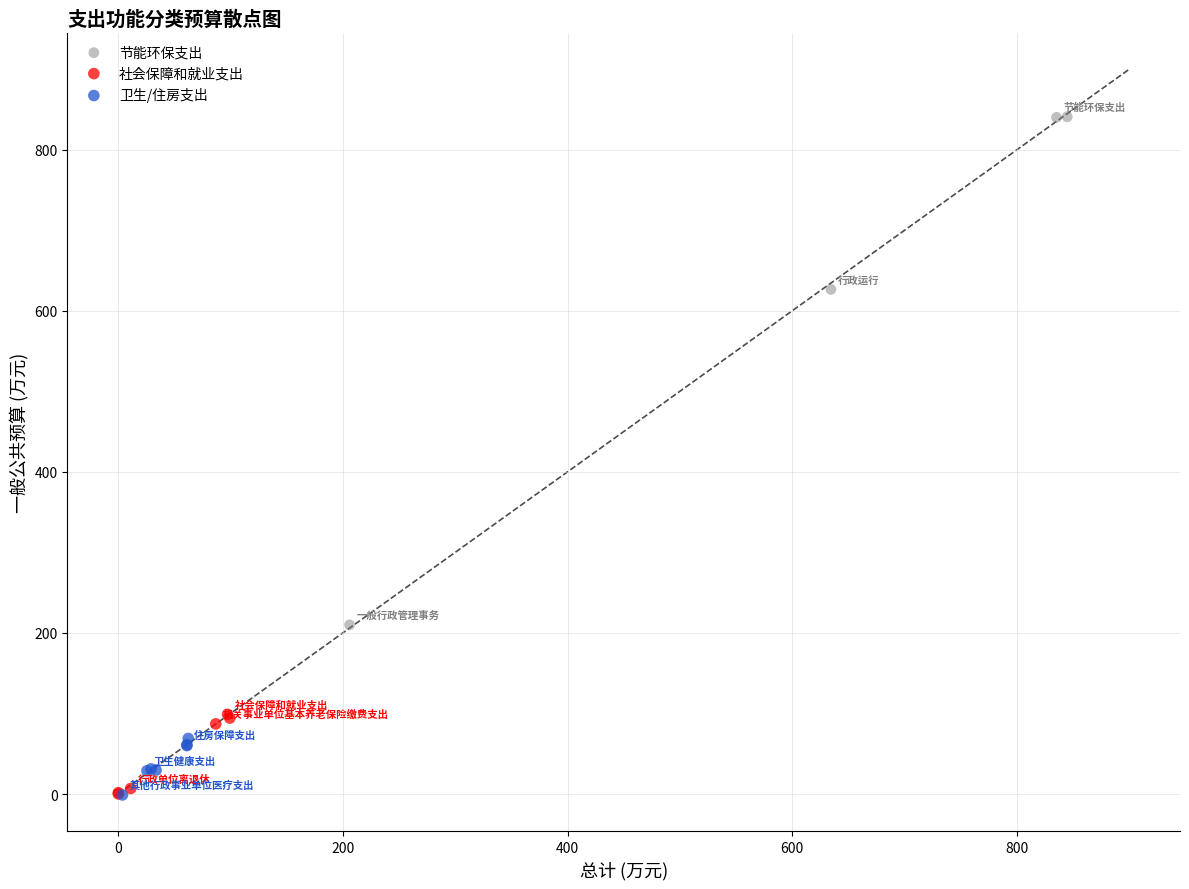

Which series has the largest Y range (max minus min)?

节能环保支出